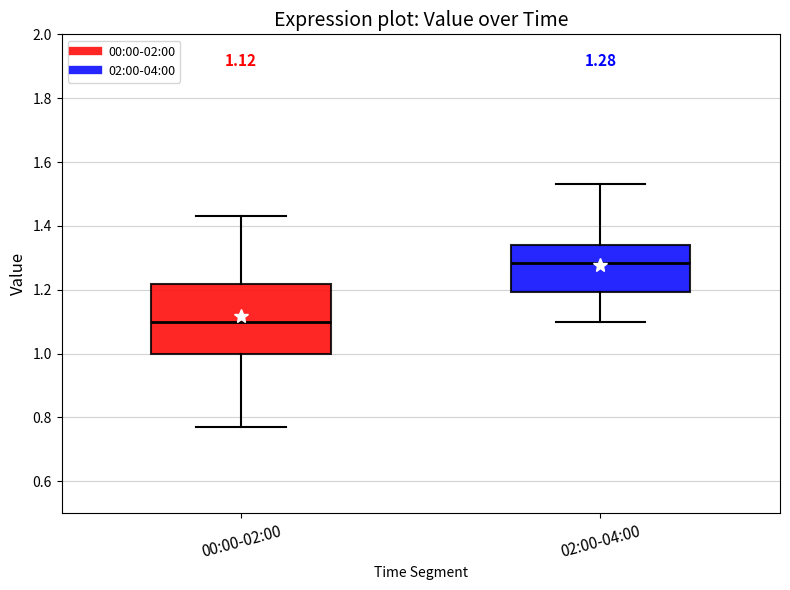

Comparing the boxes themselves (not the whiskers), which one is the tallest?

00:00-02:00